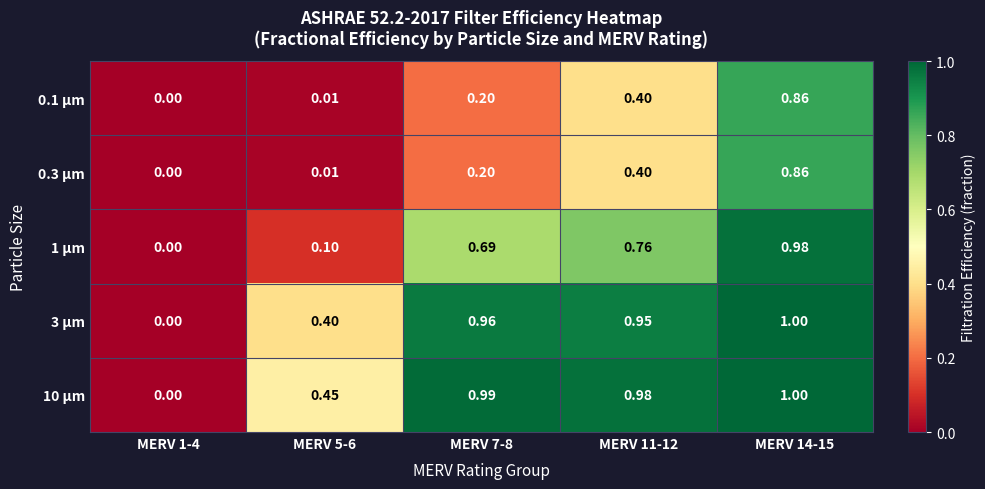

What is the greatest value displayed?

1.0